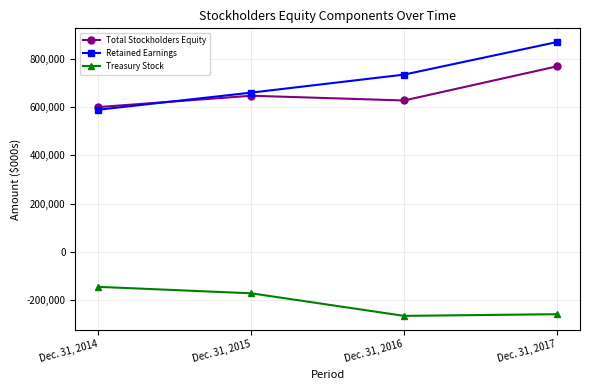

What is the approximate value of Treasury Stock at Dec. 31, 2016?

-265637